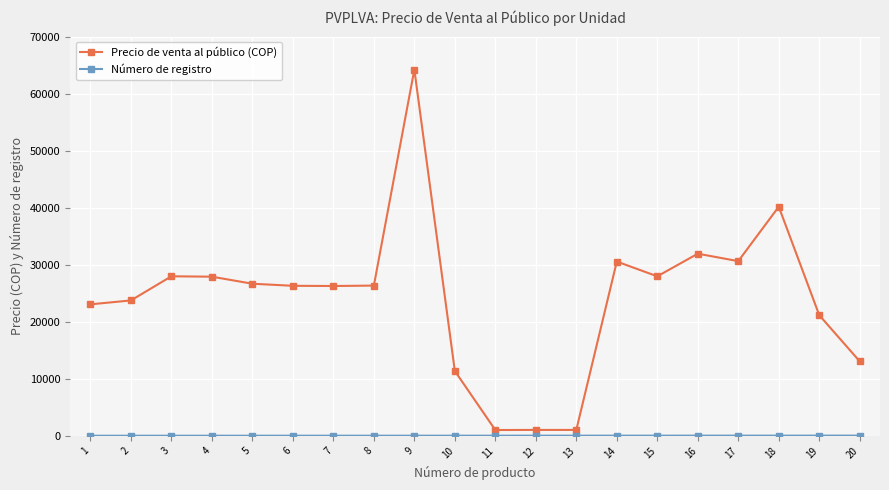

At how many categories does at least one series exceed 28366?

5